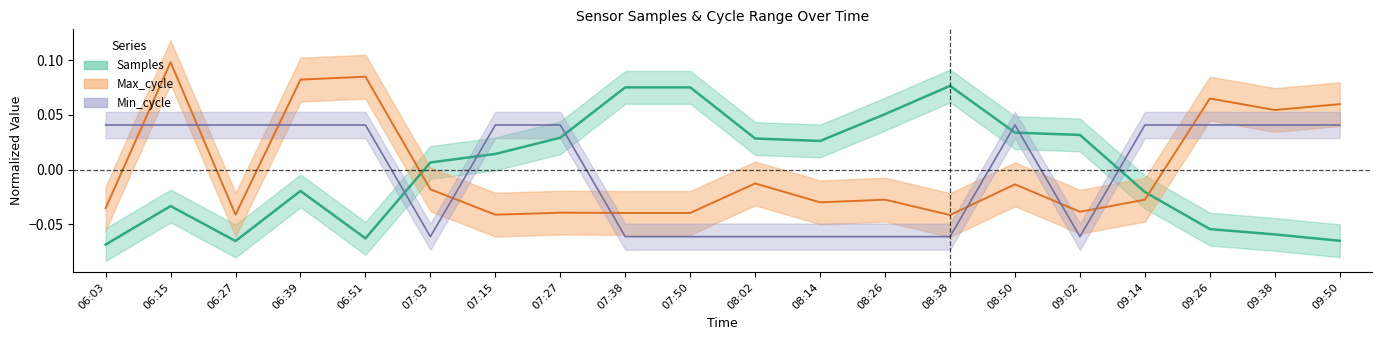

At which category is the sum across all series the highest?

06:15